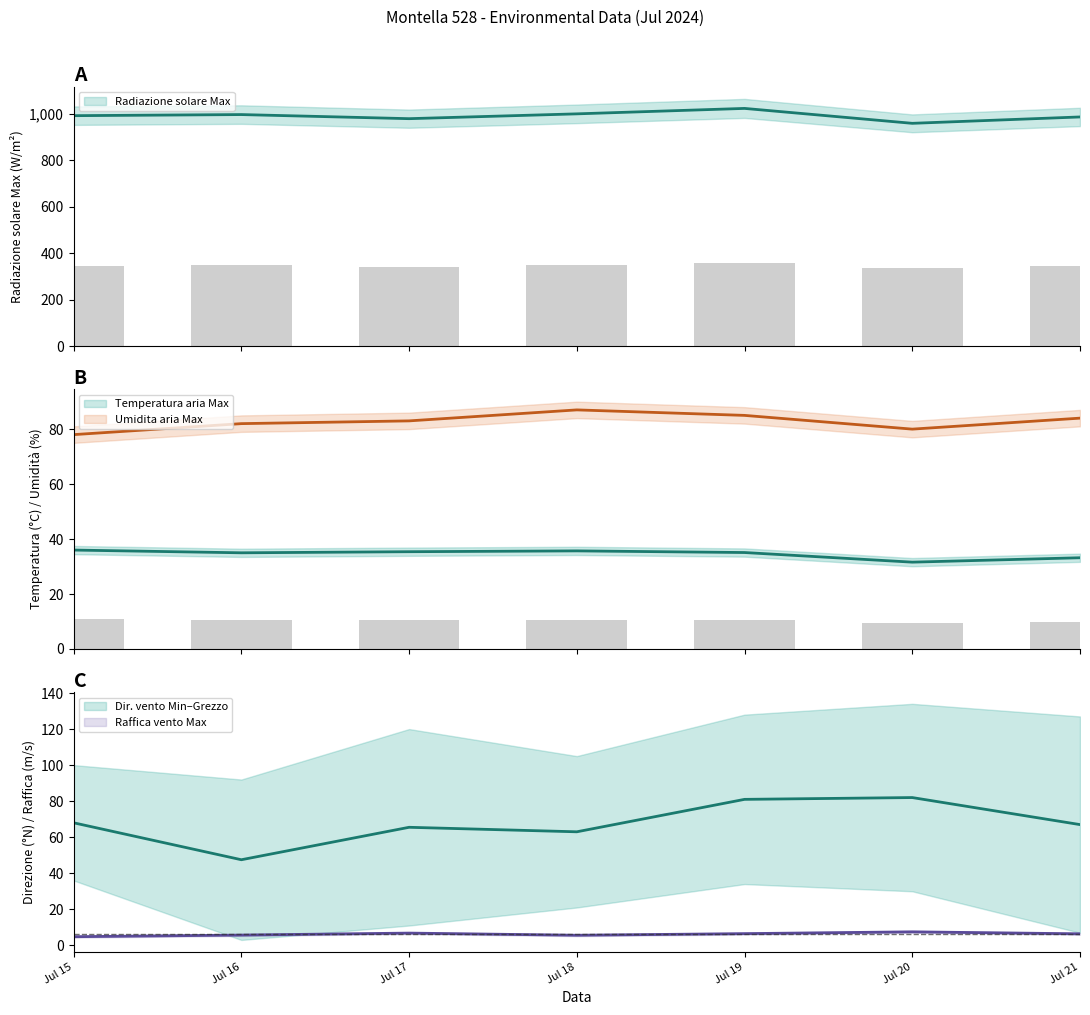

Does the chart contain any negative values?

No